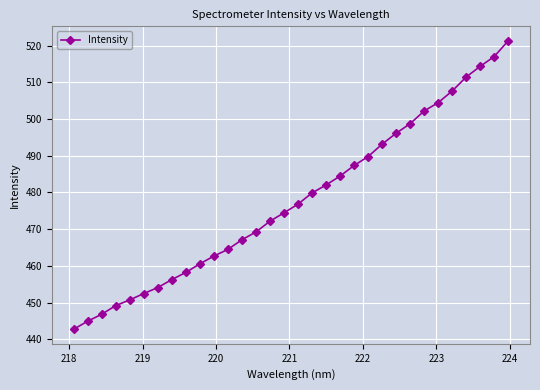

How many lines are shown in the chart?

1